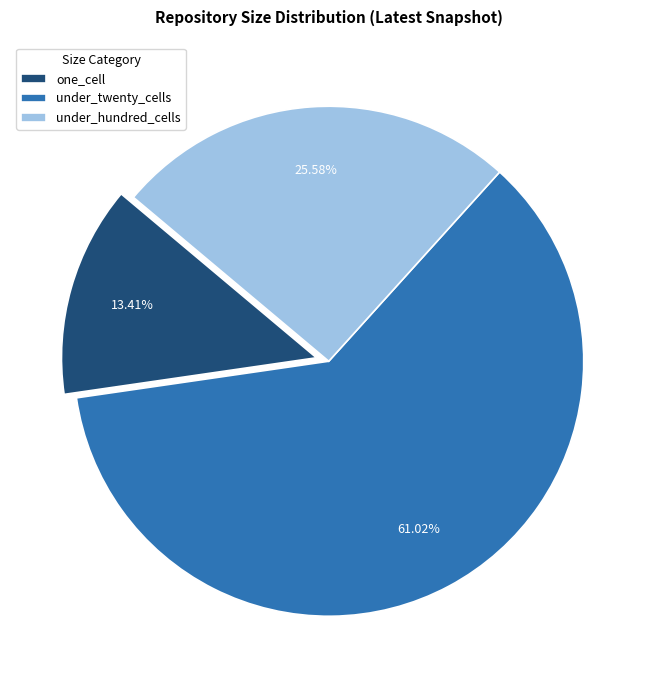

To the nearest percent, what is the difference between the largest and smallest slice percentages?

48%